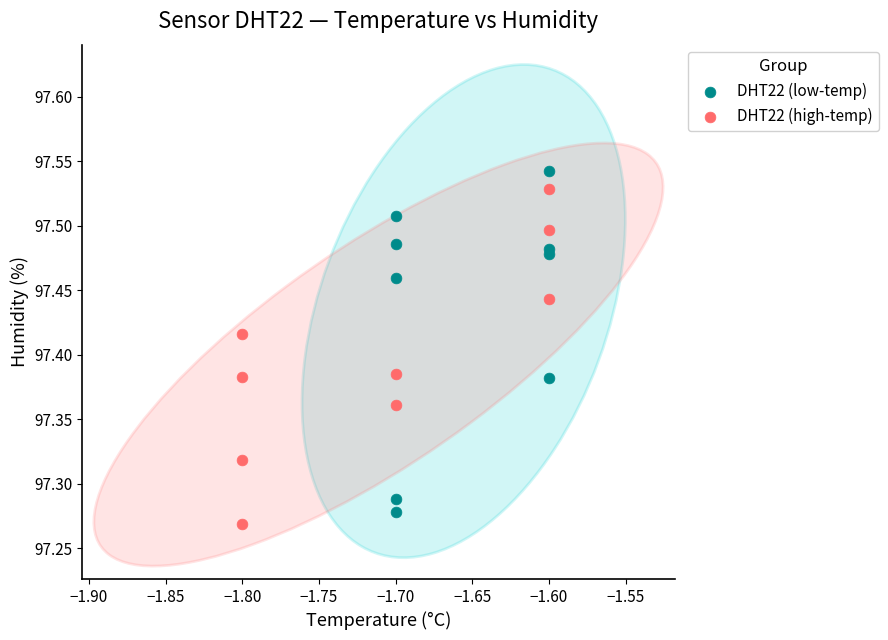

Which series reaches the maximum Y coordinate?

DHT22 (low-temp)